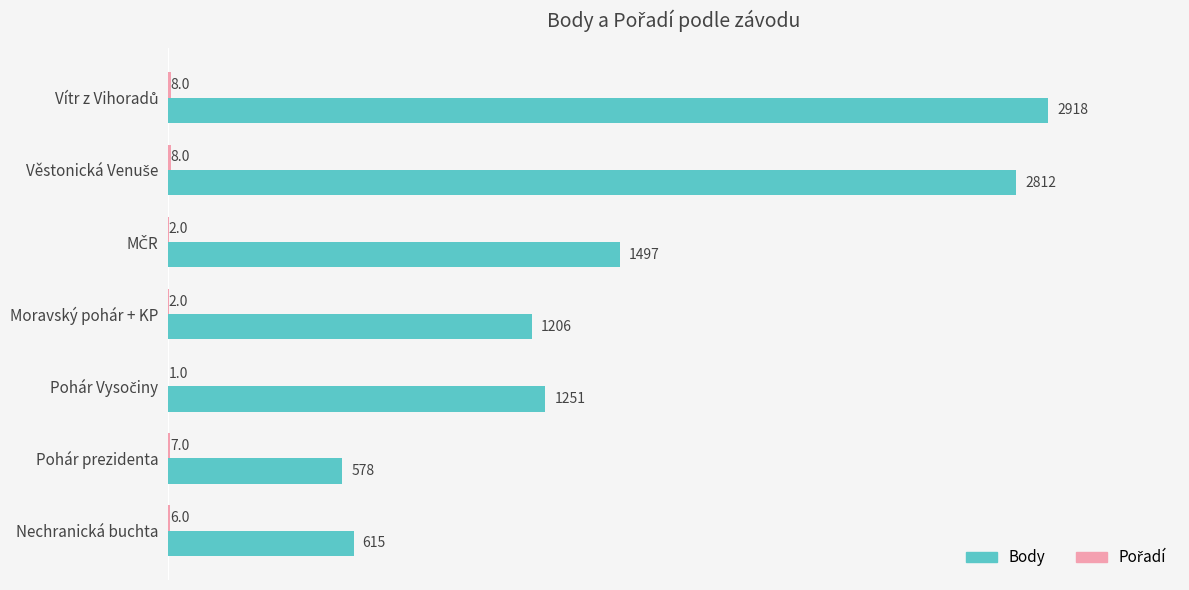

Is it true that Body equals 328 at Pohár prezidenta?

False